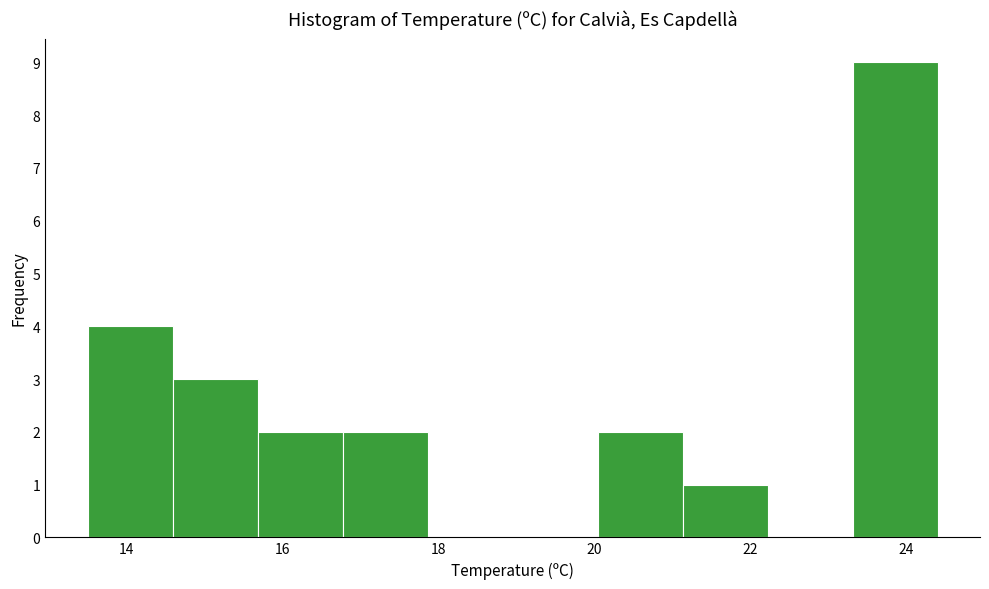

Reading left to right, list every bar in this chart as the range it spans on the x-axis followed by its height. Neither the bar edges nor the heights are printed on the chart, so give them approximately, as read against the axes.

13.6 to 14.6: 4
14.6 to 15.6: 3
15.6 to 16.8: 2
16.8 to 17.8: 2
17.8 to 19.0: 0
19.0 to 20.0: 0
20.0 to 21.2: 2
21.2 to 22.2: 1
22.2 to 23.4: 0
23.4 to 24.4: 9